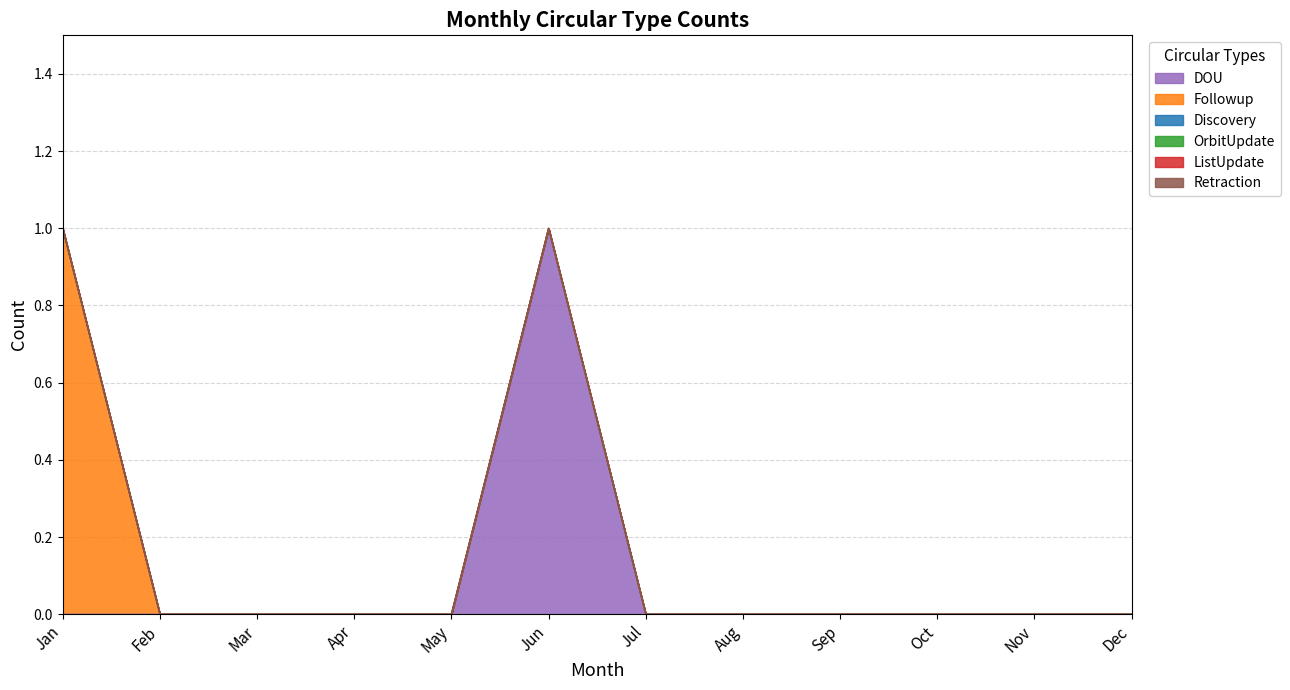

What are all the series names shown in the legend?

DOU, Followup, Discovery, OrbitUpdate, ListUpdate, Retraction